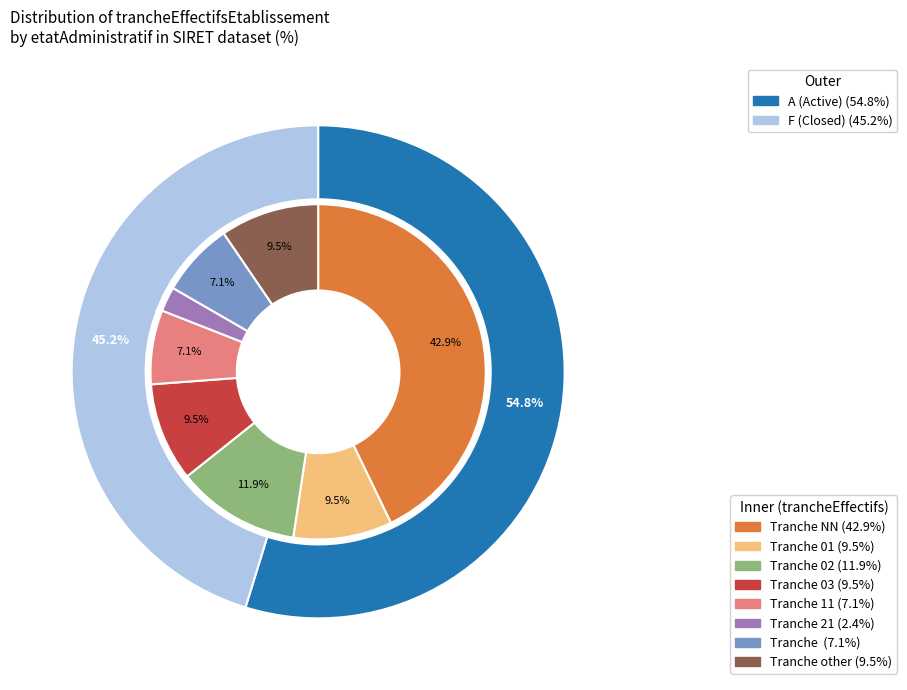

Is it true that 01 is 10% of the pie?

True